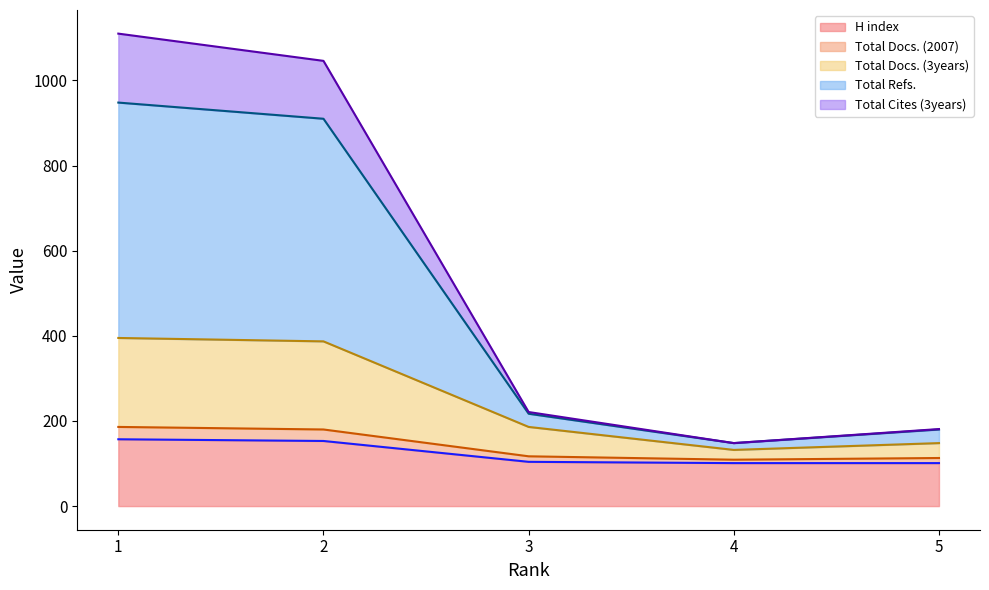

What is the minimum value for H index?

101